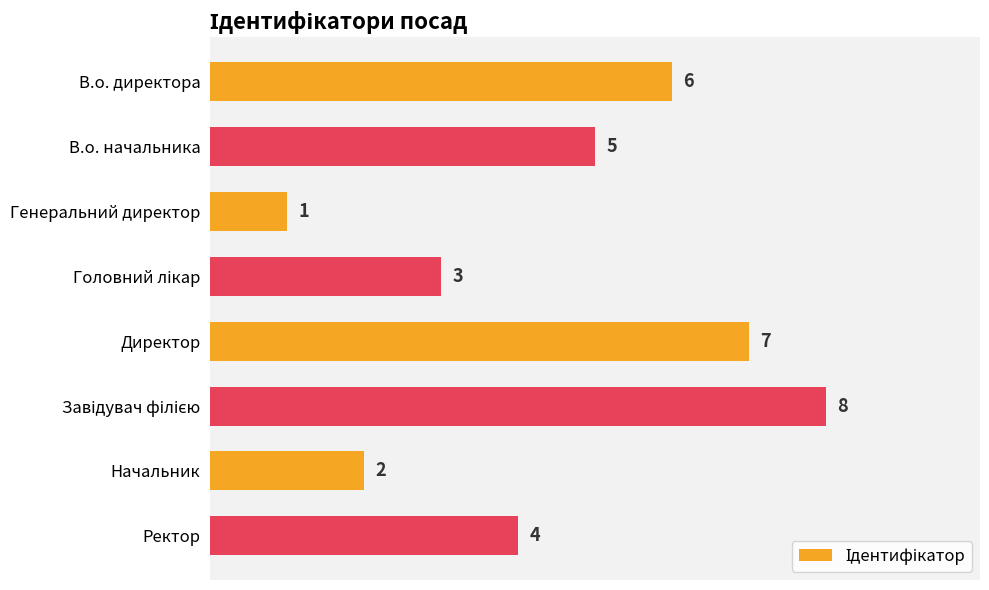

What is the difference between the second highest and minimum values?

6